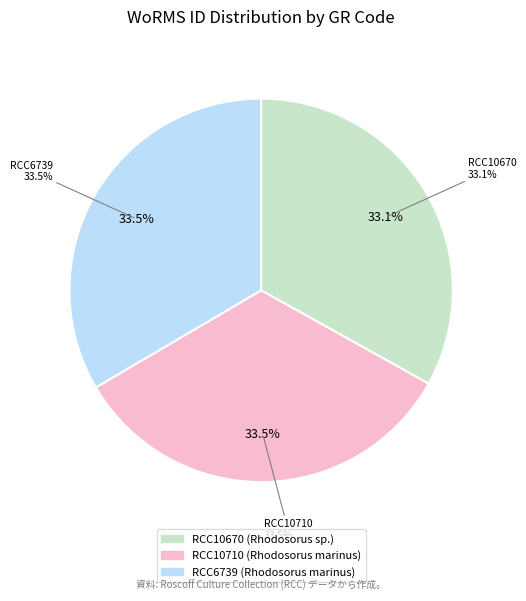

To the nearest percent, what portion does RCC6739 represent?

33%